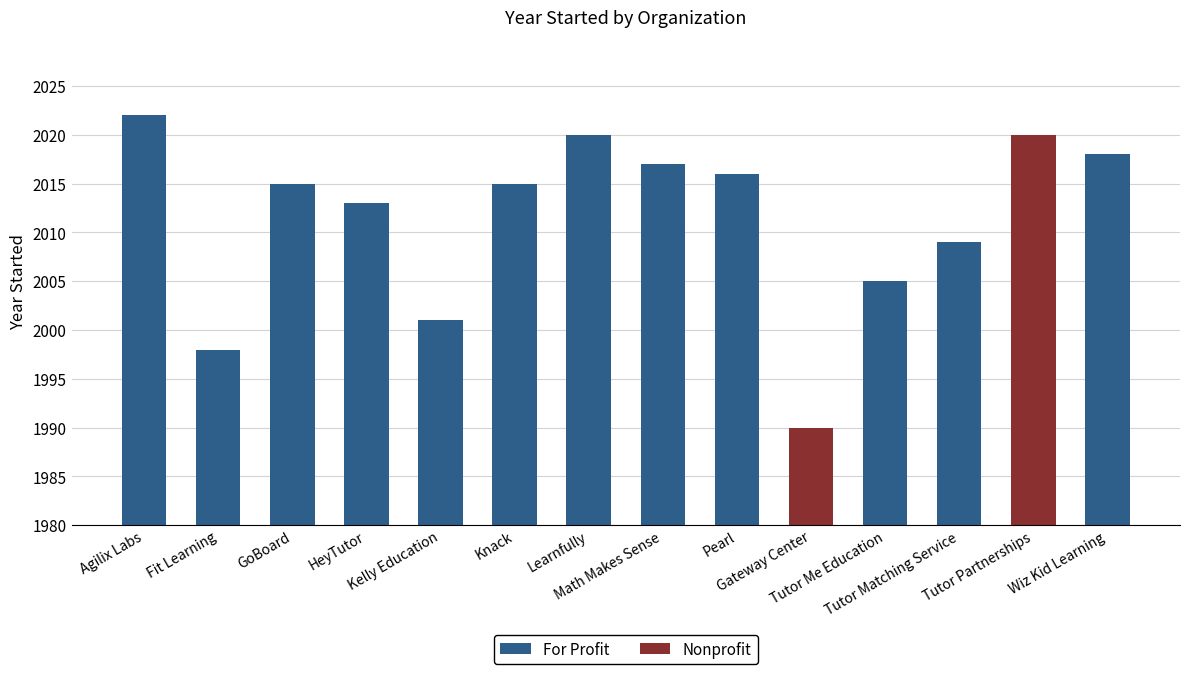

What is the label of the 10th bar from the left?

Gateway Center